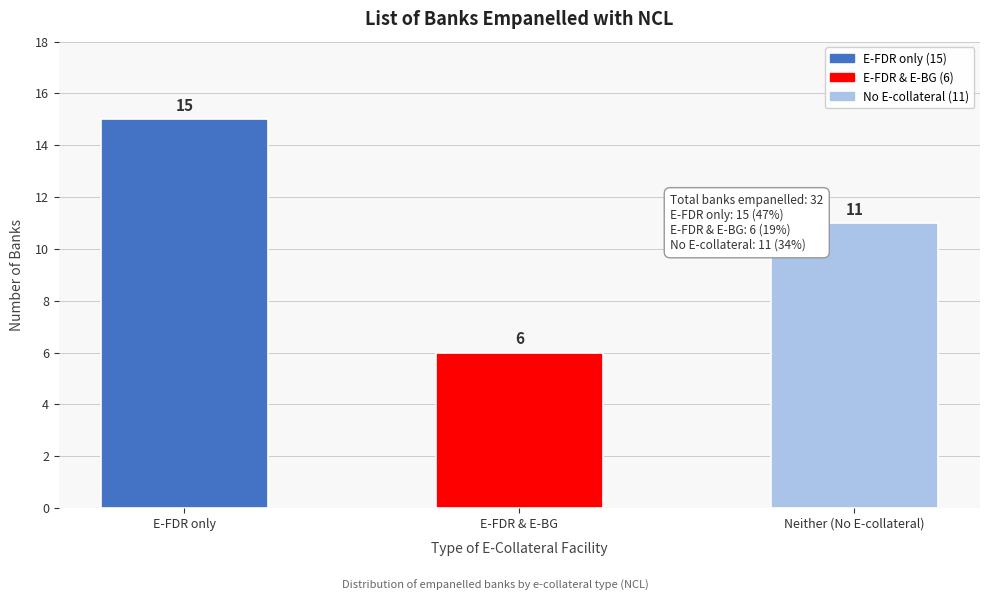

Reading right to left, list all the values displayed in this chart.

11	6	15